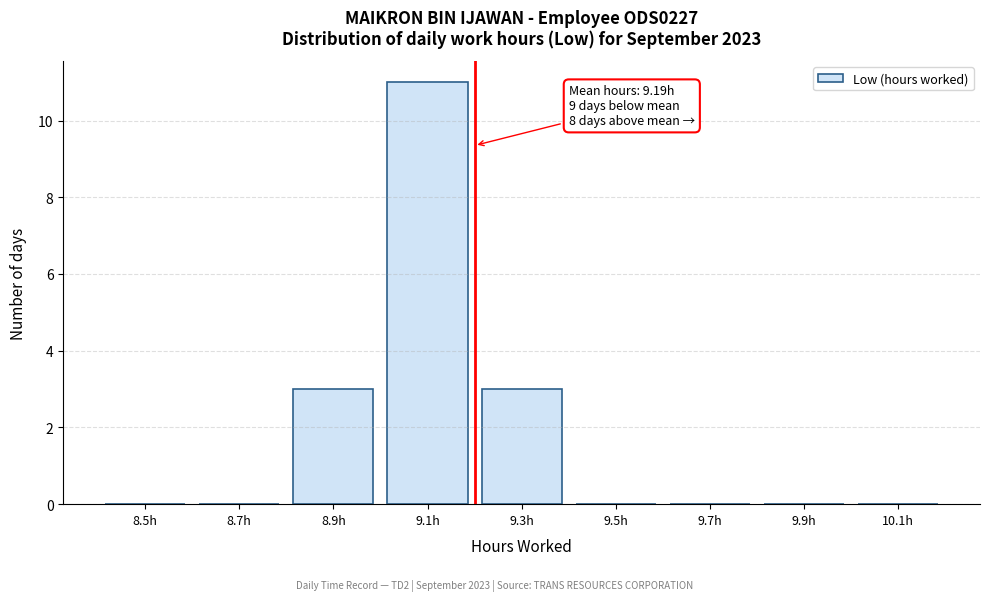

Reading right to left, transcribe all the data shown in this chart.

10.1h=0	9.9h=0	9.7h=0	9.5h=0	9.3h=3	9.1h=11	8.9h=3	8.7h=0	8.5h=0